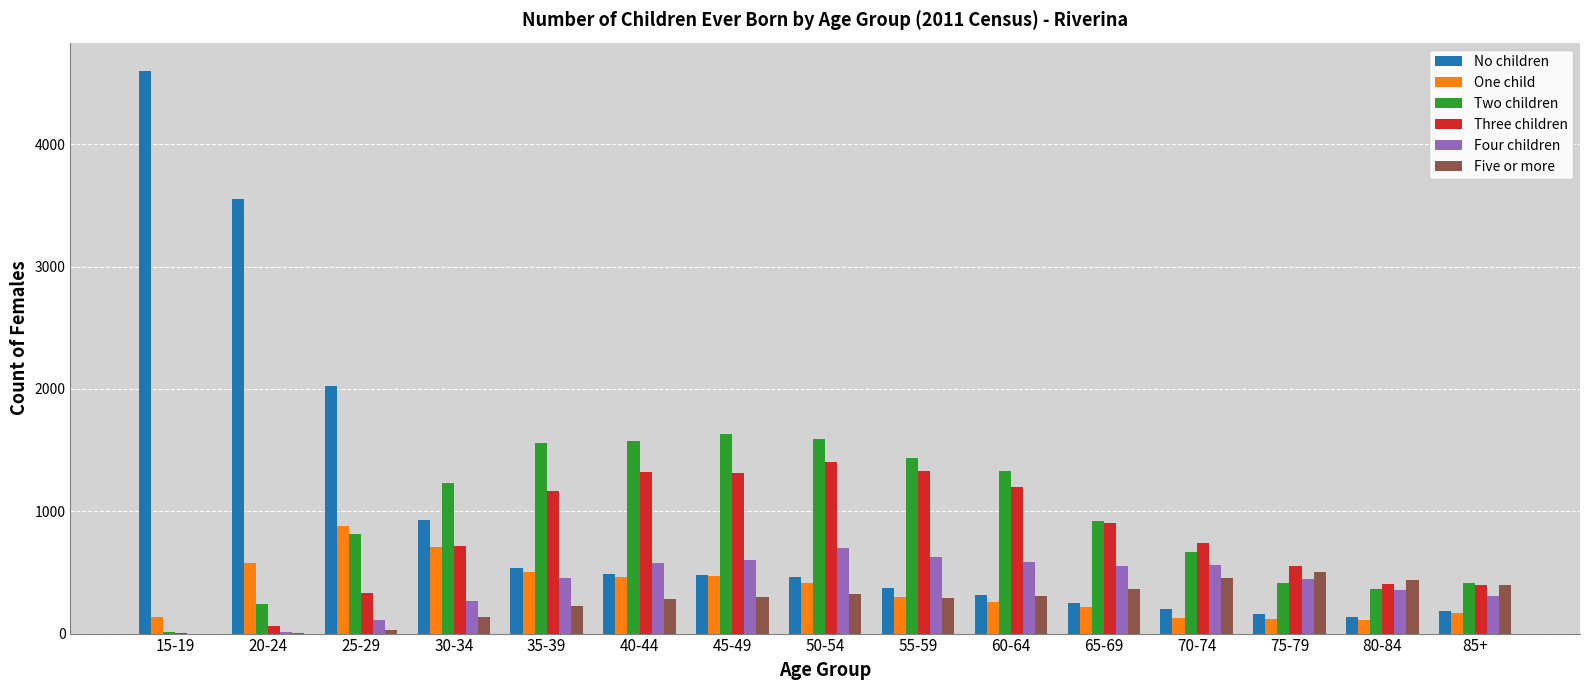

The value of Three children at 25-29 is 330. True or false?

True